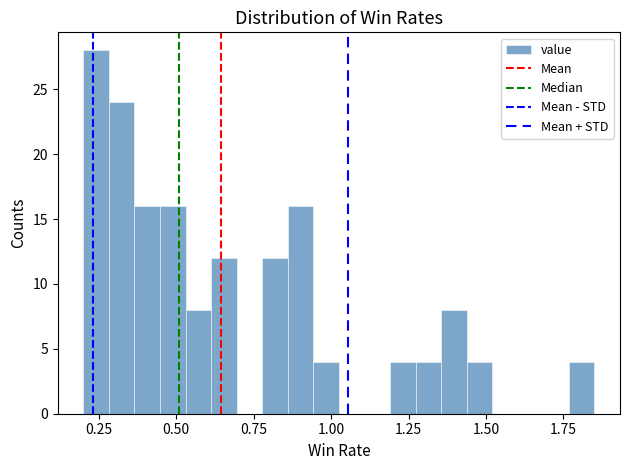

Around what value on the x-axis is the tallest bar? Give the approximate position of its centre, as read against the axis.

0.25